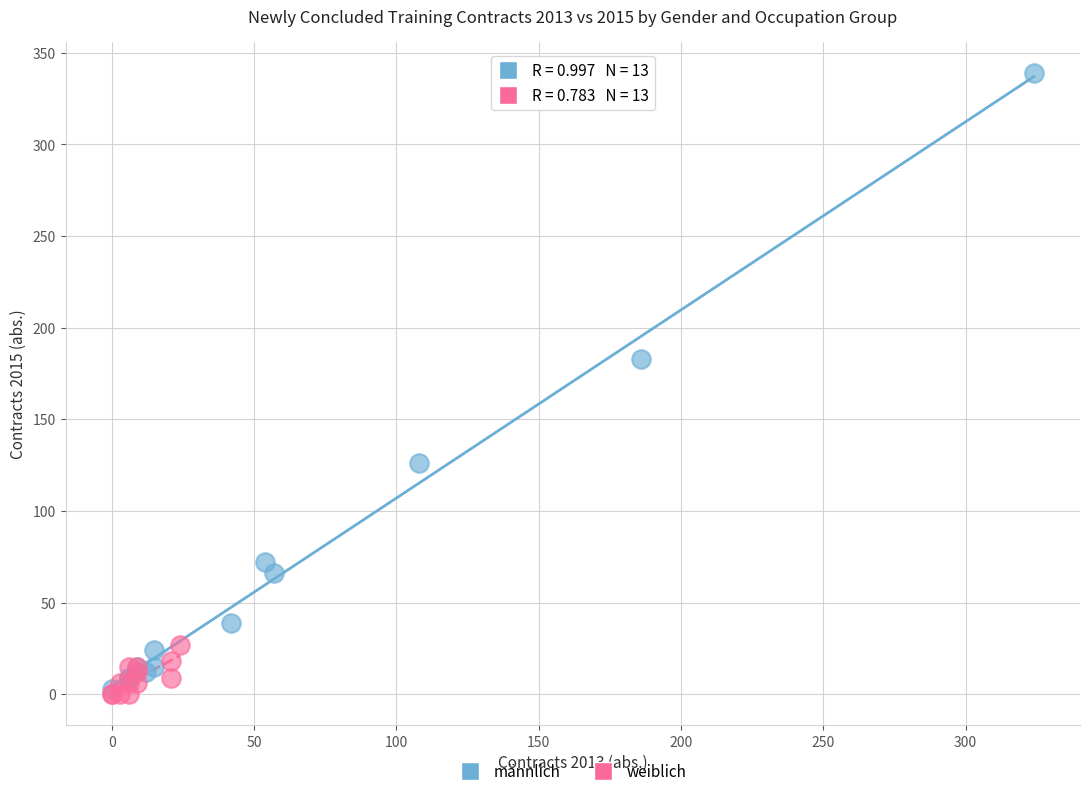

What are all the series names shown in the legend?

männlich, weiblich